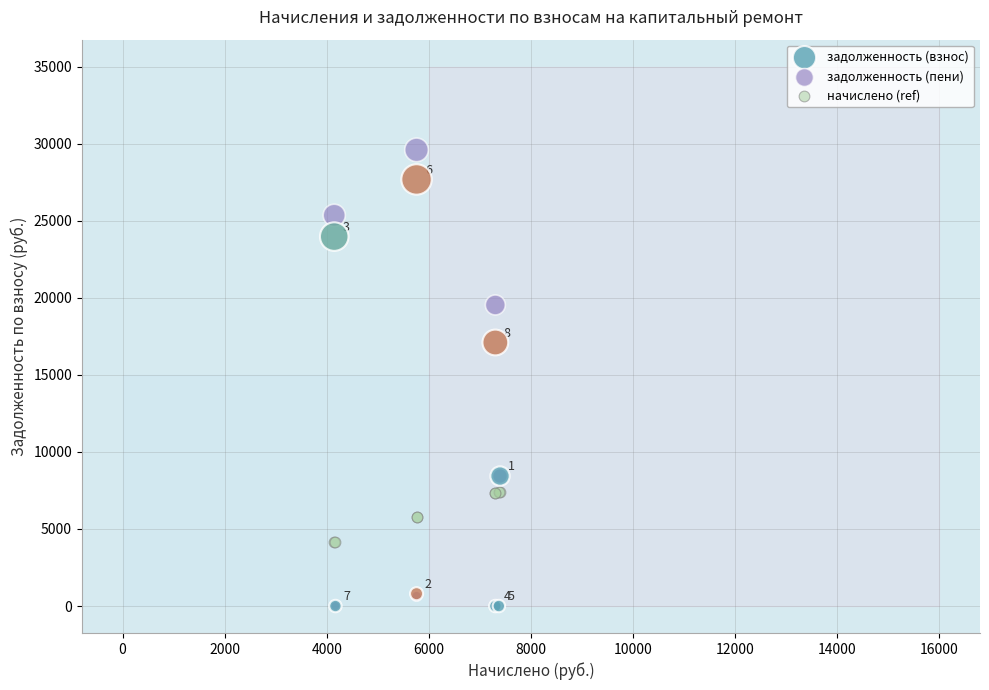

Across all series, what Y value is closest to 14800?

17101.1